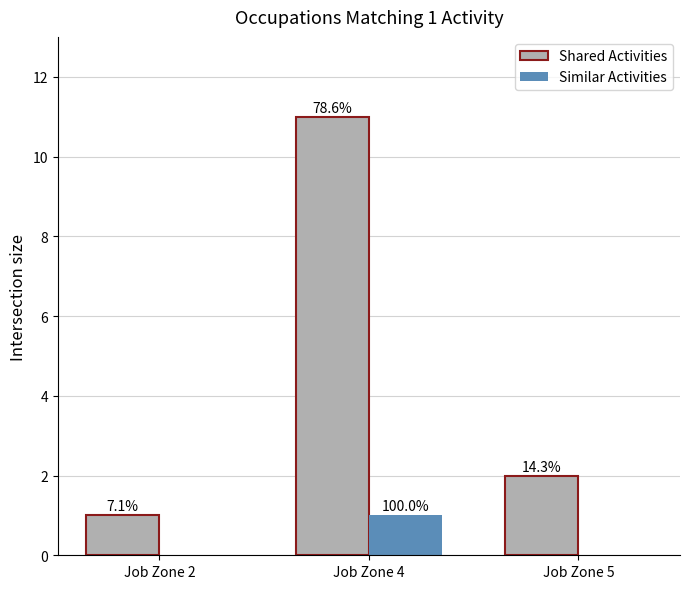

Reading left to right, what are all the values shown in this chart?

Shared Activities: Job Zone 2=1	Job Zone 4=11	Job Zone 5=2
Similar Activities: Job Zone 2=0	Job Zone 4=1	Job Zone 5=0